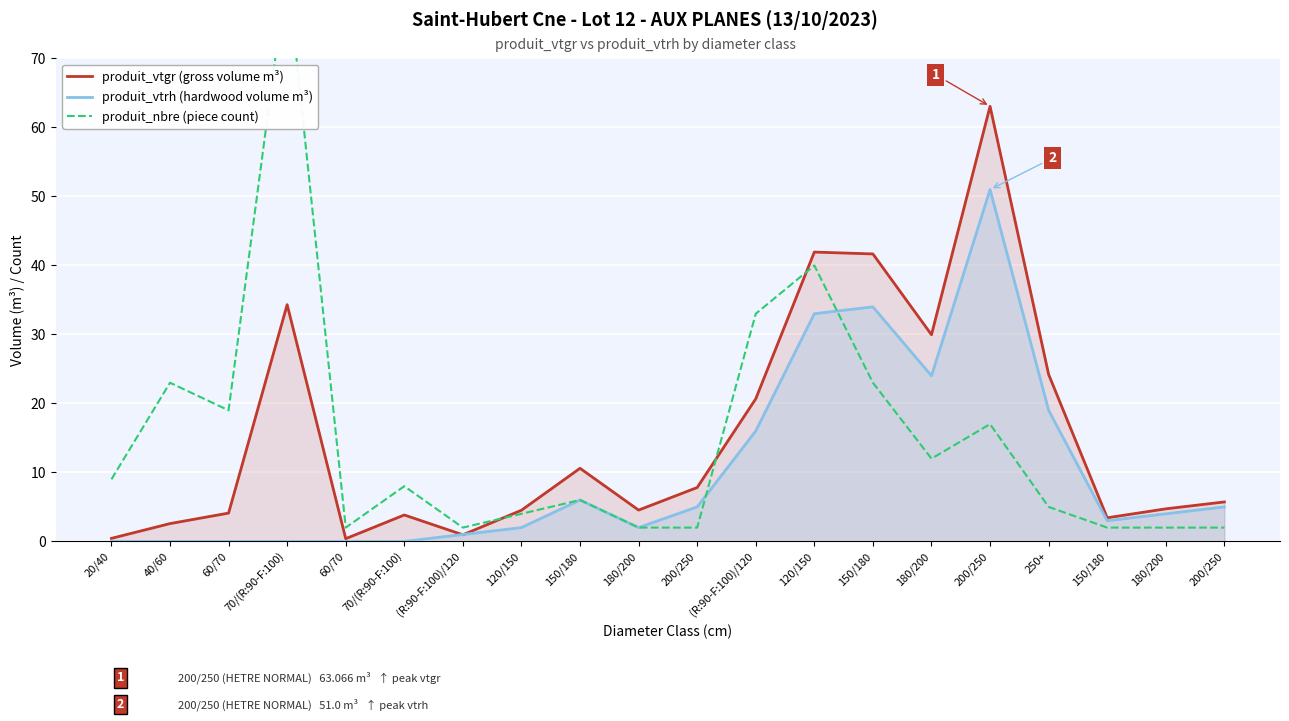

The value of produit_nbre (piece count) at 150/180 is 3.9. True or false?

False